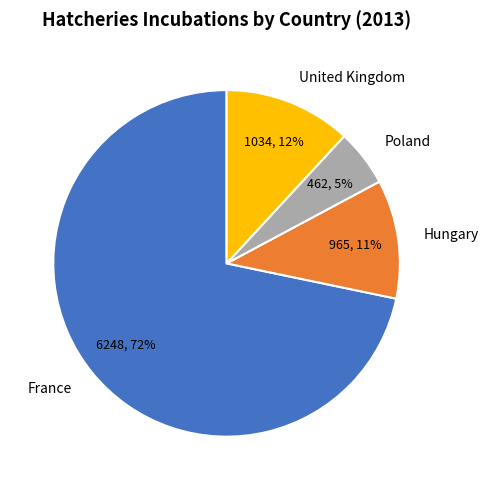

Is it true that Poland is 15% of the pie?

False